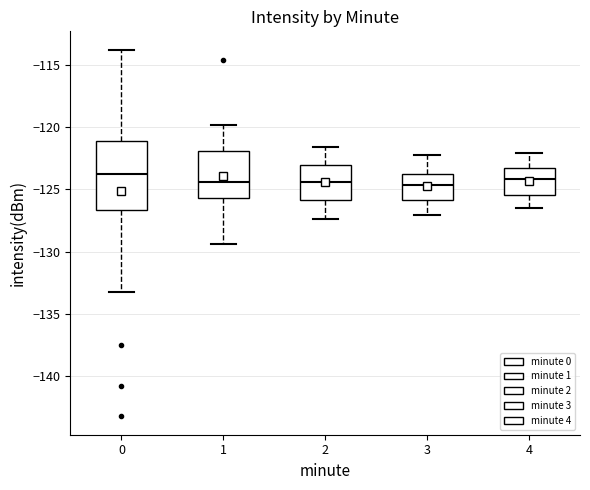

Reading left to right, transcribe this box plot: for each box, give where its median line is, the range the box spans, and where its two whiskers end, as read against the y-axis. The values are not printed on the chart, so give them approximately, as read against the axis.

0: median -124.0, box -126.5 to -121.0, whiskers -133.5 to -114.0
1: median -124.5, box -125.5 to -122.0, whiskers -129.5 to -120.0
2: median -124.5, box -126.0 to -123.0, whiskers -127.5 to -121.5
3: median -124.5, box -126.0 to -123.5, whiskers -127.0 to -122.0
4: median -124.0, box -125.5 to -123.0, whiskers -126.5 to -122.0